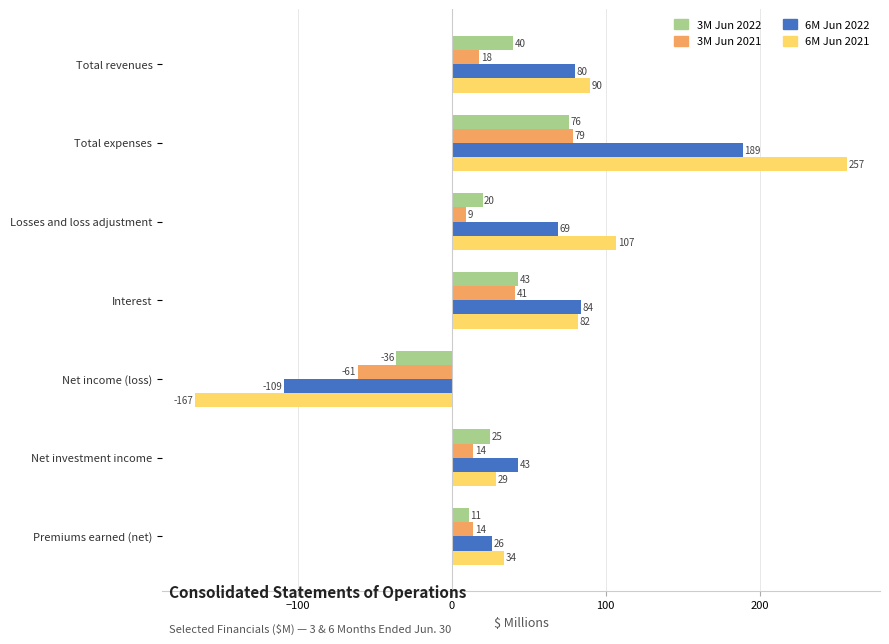

What is the maximum value shown in the chart?

257